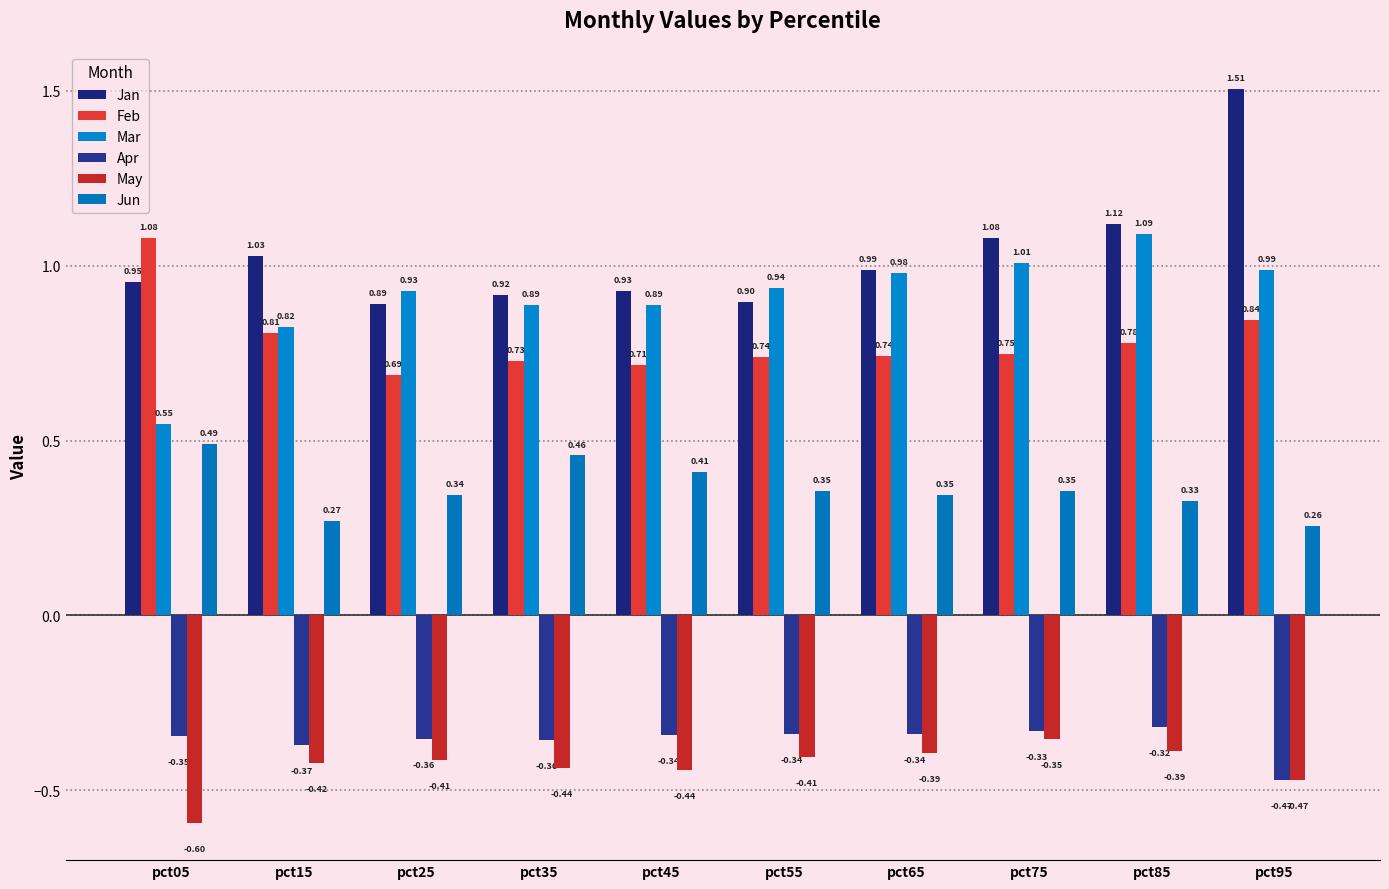

Rank the series at pct35 from highest to lowest value.

Jan, Mar, Feb, Jun, Apr, May